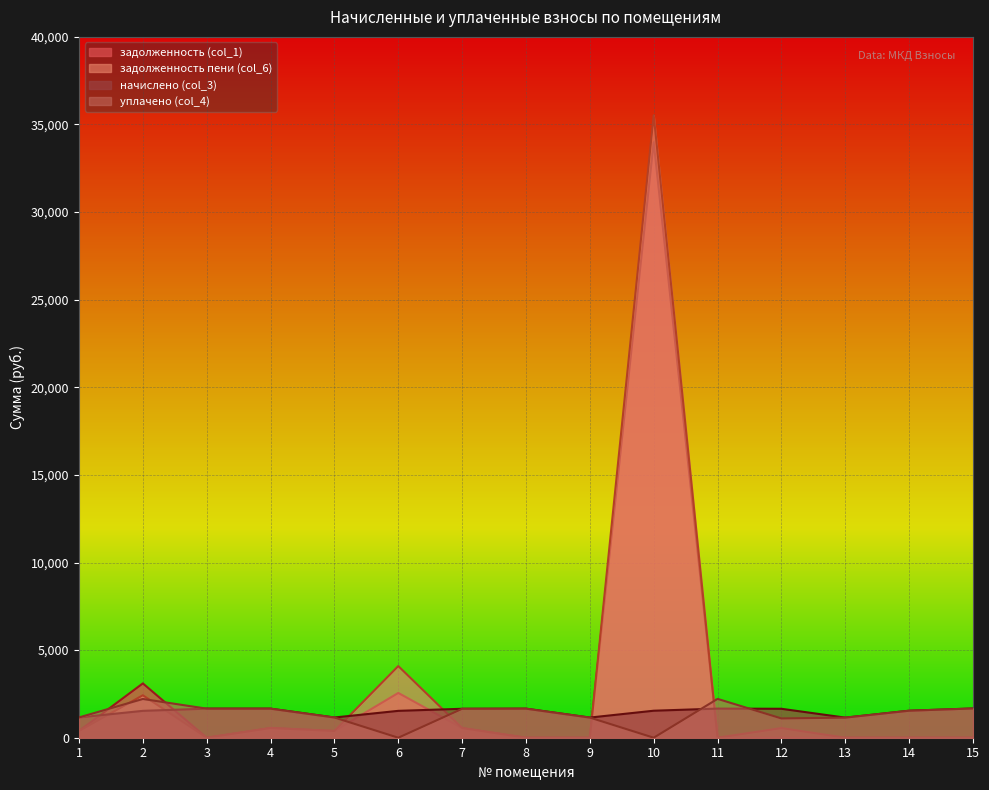

The value of задолженность (col_1) at 2 is 1120.2. True or false?

False